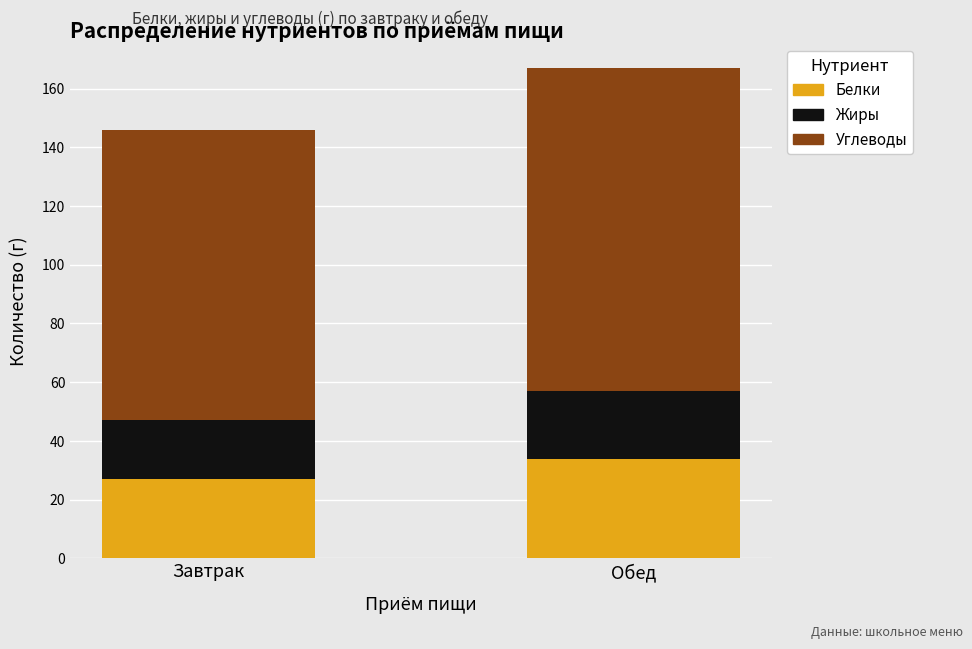

At which category is the sum across all series the highest?

Обед